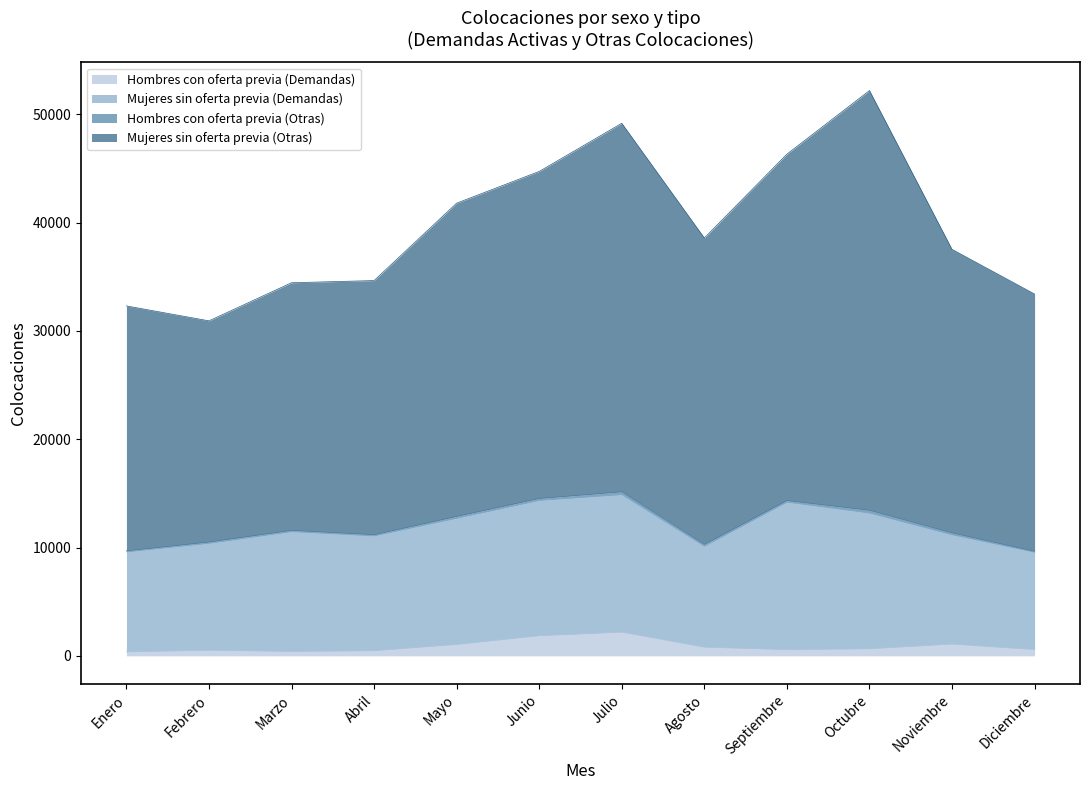

What is the difference between the maximum and minimum values in the Mujeres sin oferta previa (Otras) series?

21261